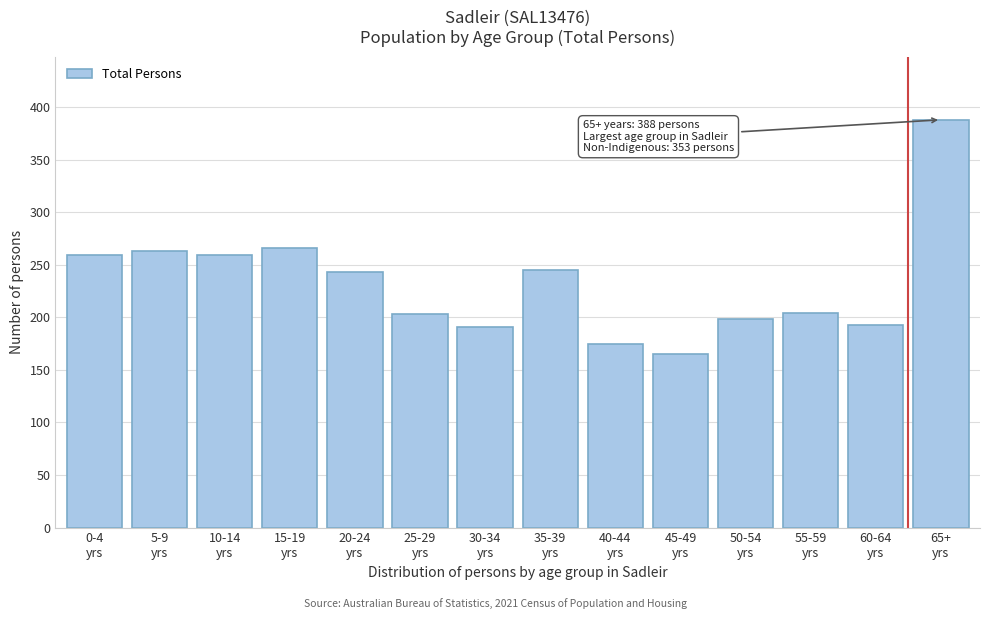

What is the greatest value displayed?

388